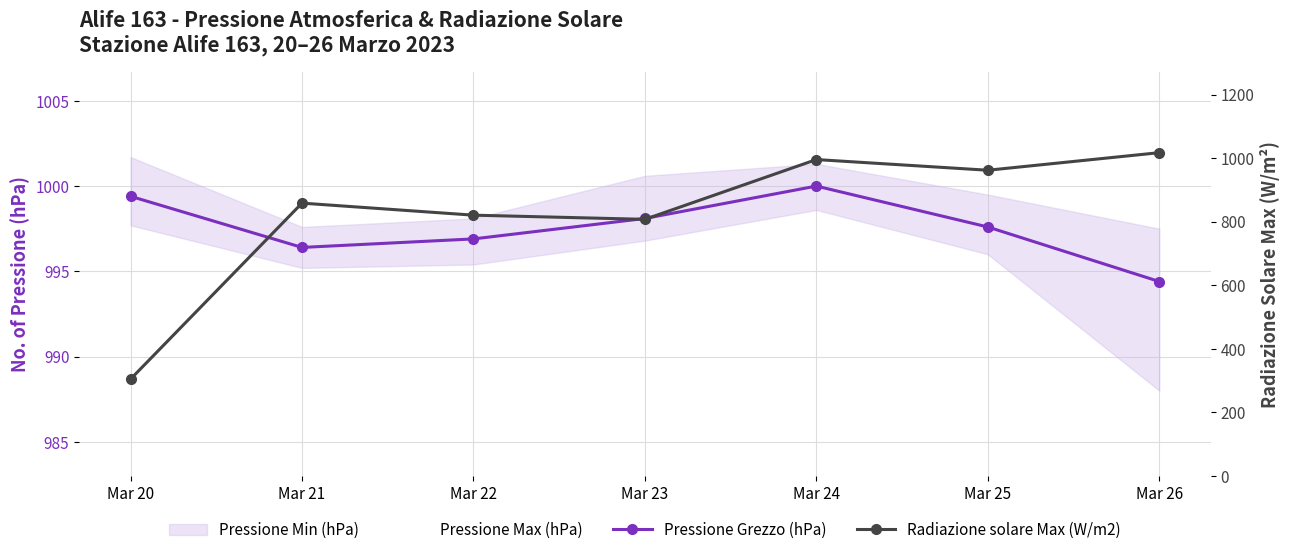

Read the Pressione Grezzo (hPa) value at Mar 20.

999.4